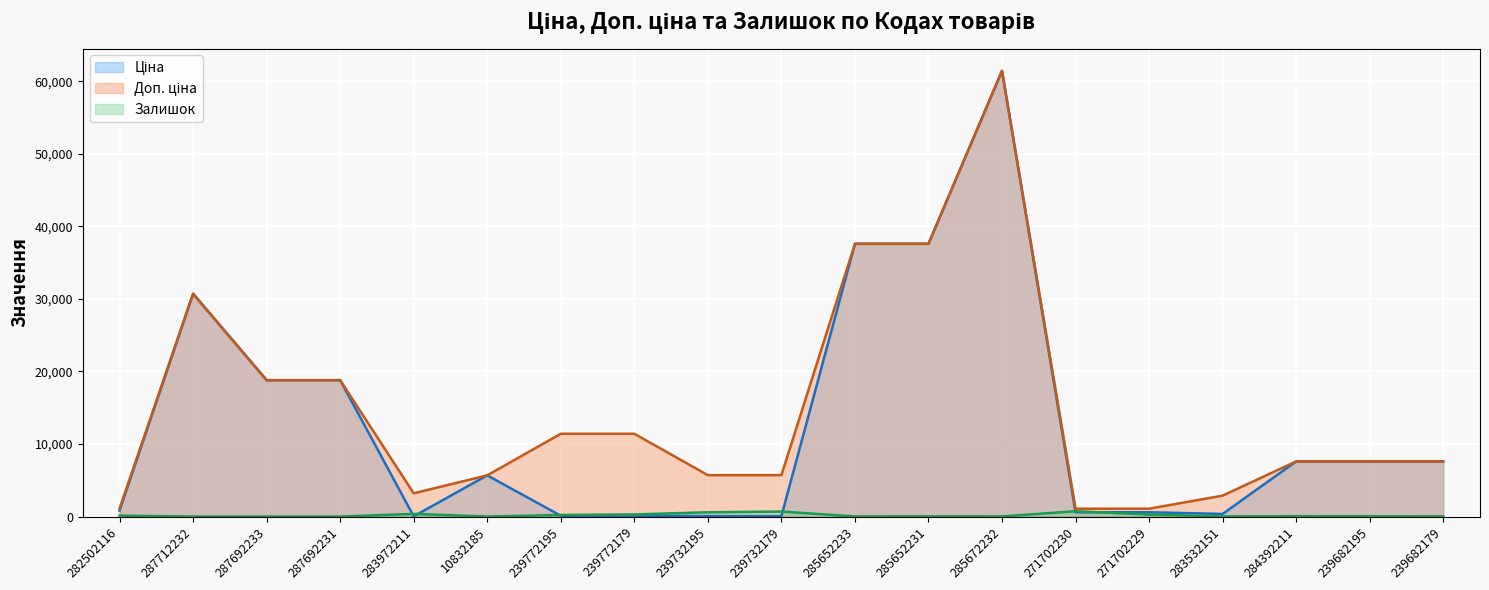

How many data points in Залишок (лінія) are above 39?

9